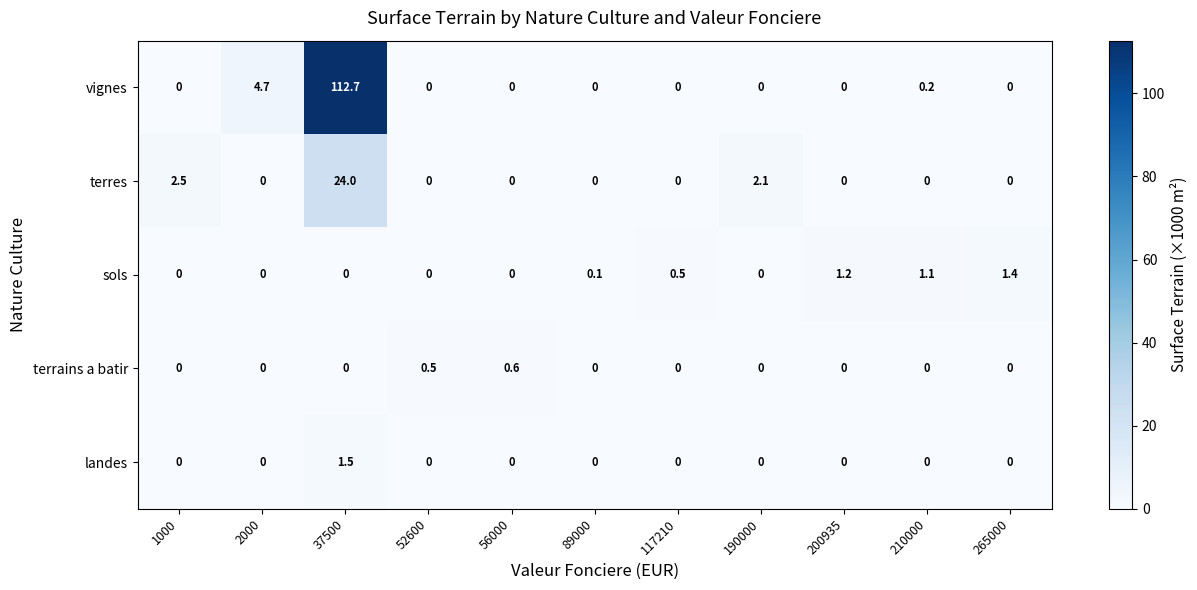

List the series in order of their peak value, highest first.

vignes, terres, landes, sols, terrains a batir